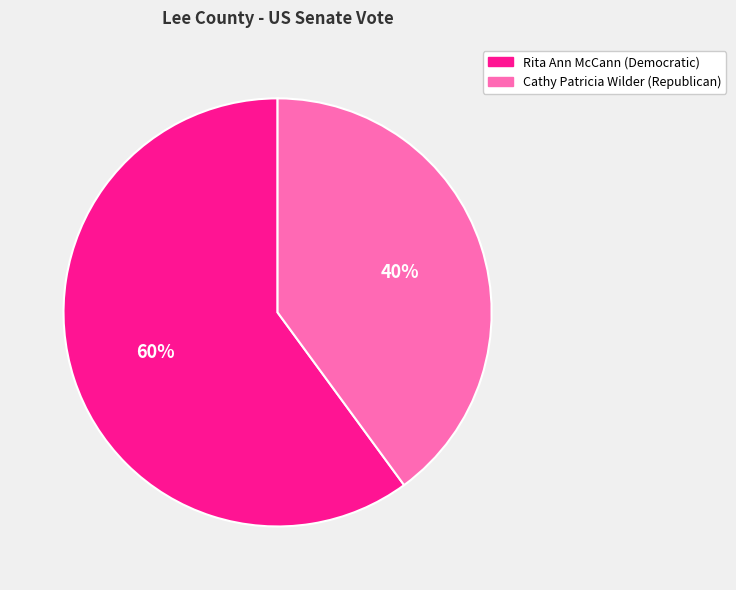

Does Cathy Patricia Wilder (Republican) account for over 50% of the chart?

No